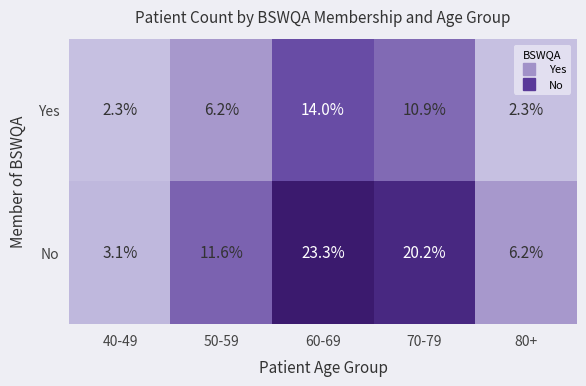

What is the total value across all series at 40-49?

5.4